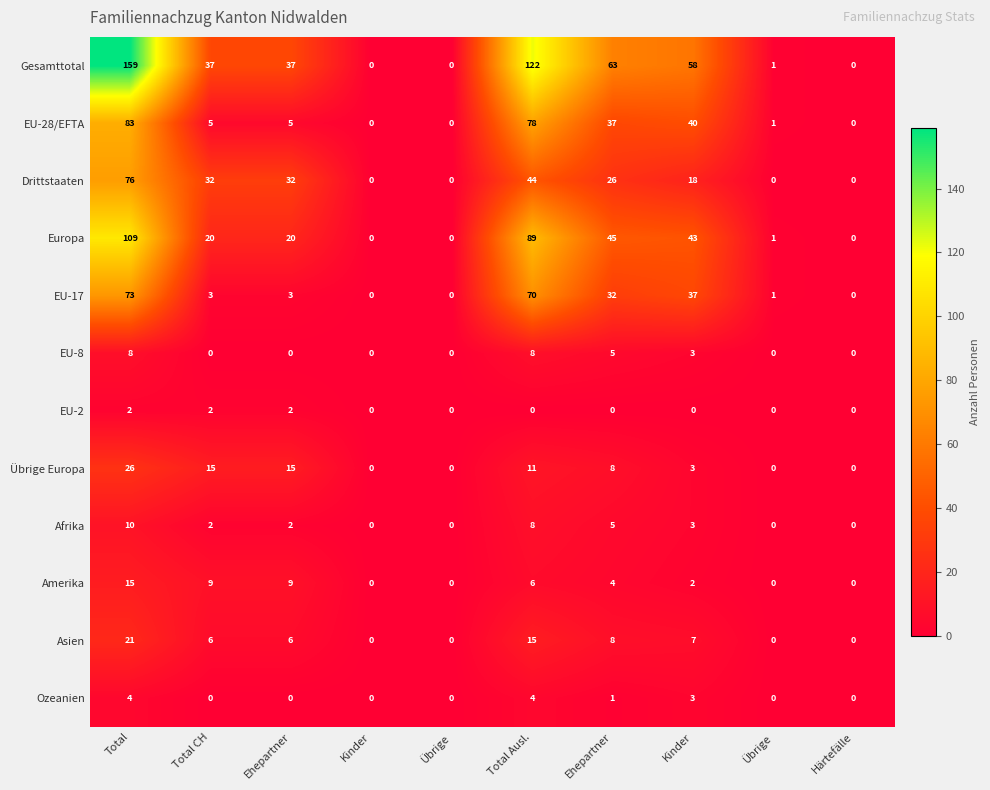

How many distinct data groups are displayed?

12